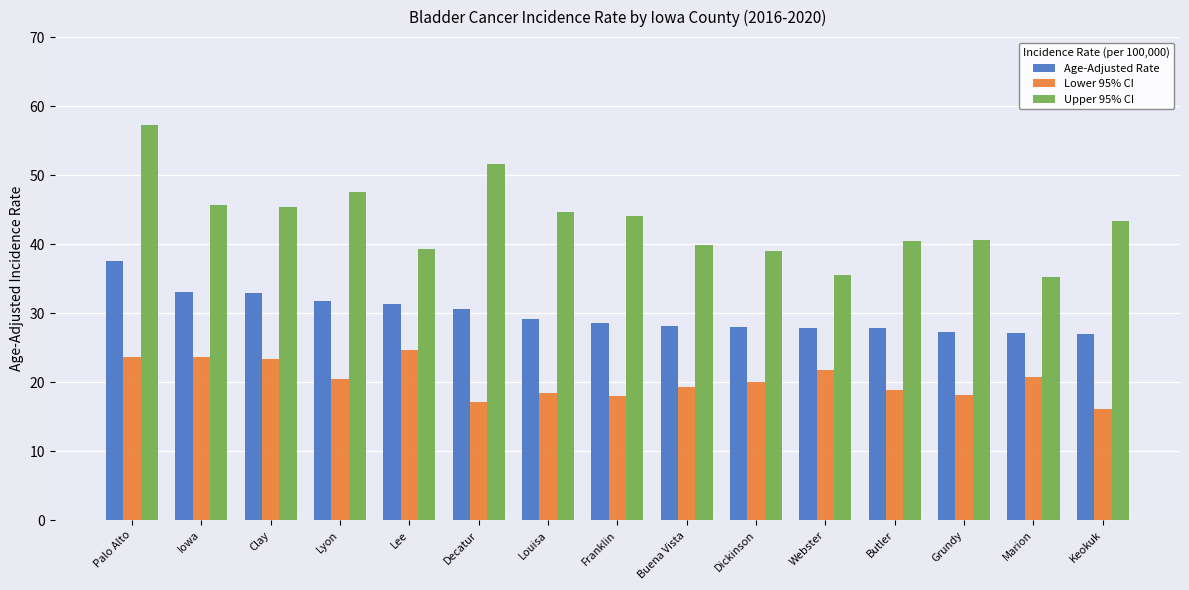

Read the Upper 95% CI value at Clay.

45.4